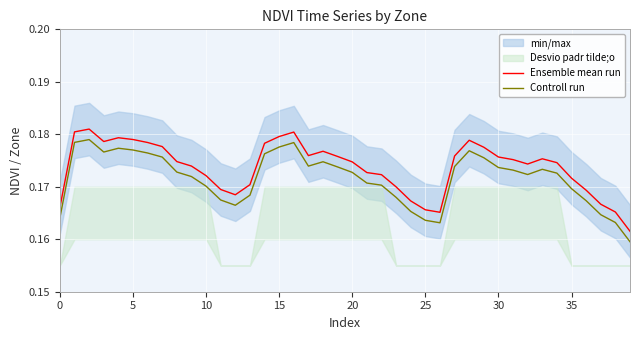

How many lines are shown in the chart?

2